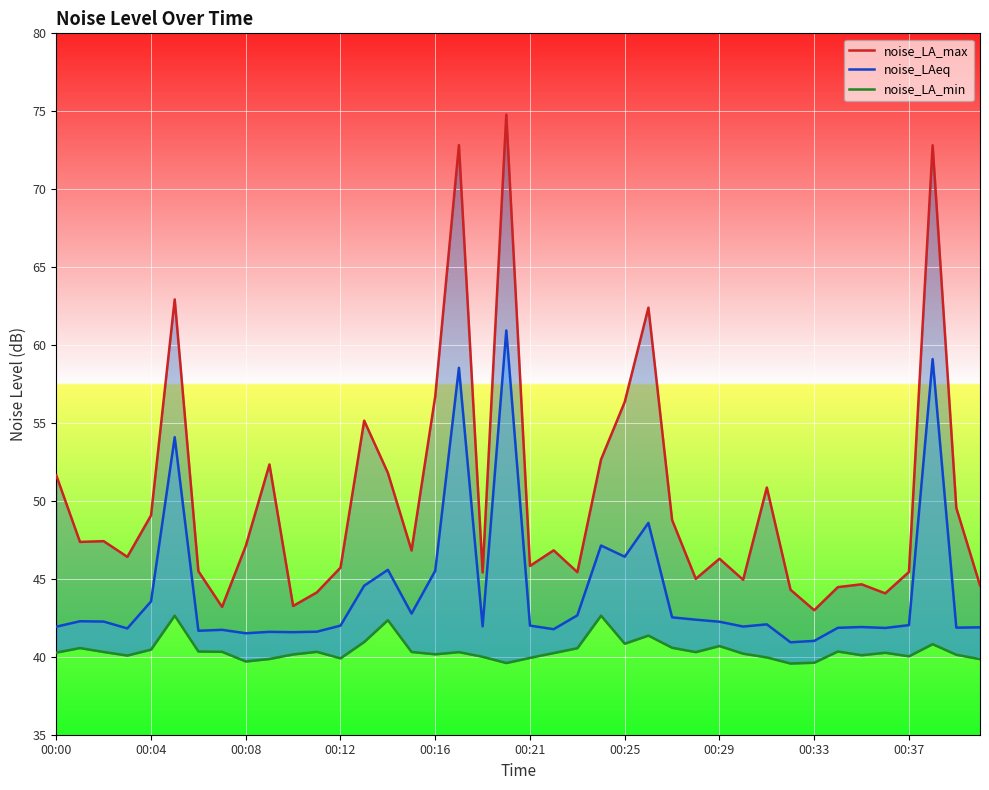

At which category is the sum across all series the highest?

19